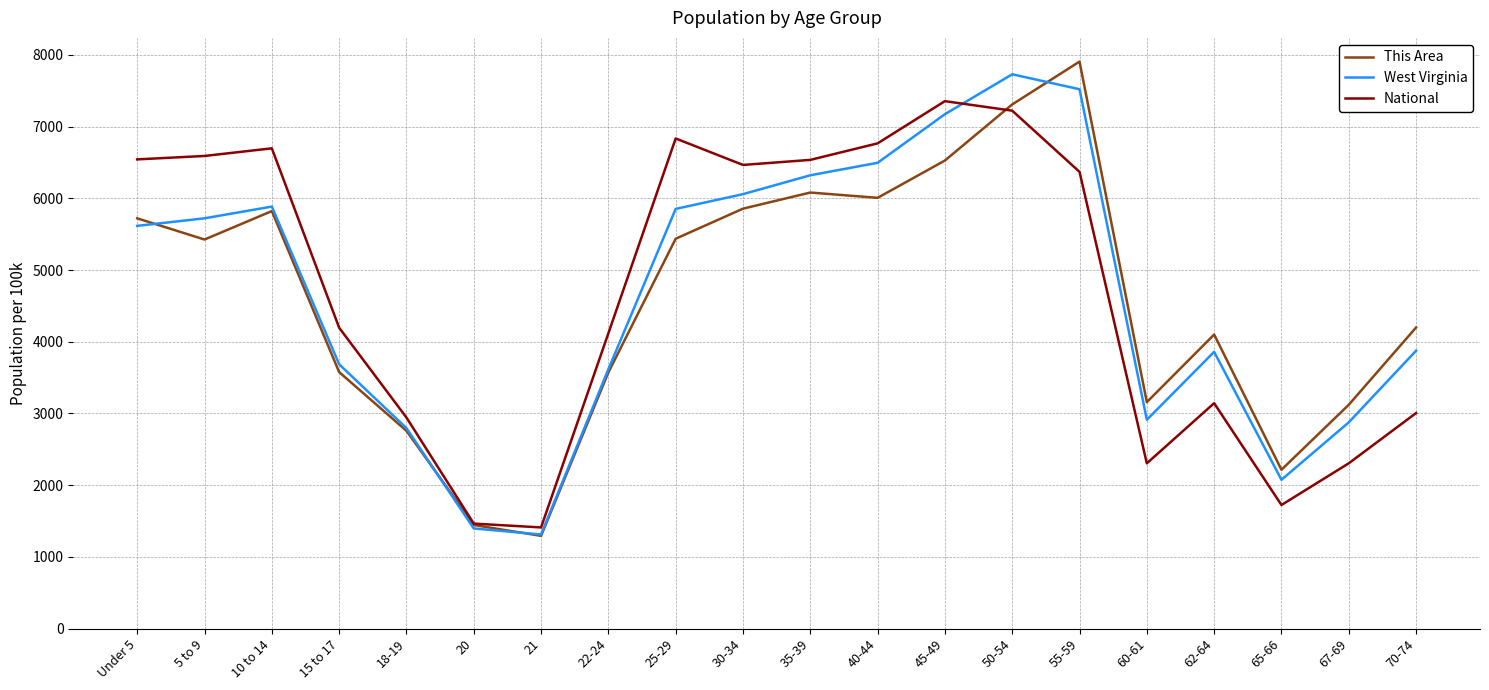

Between 18-19 and 50-54, which series saw the biggest shift?

West Virginia